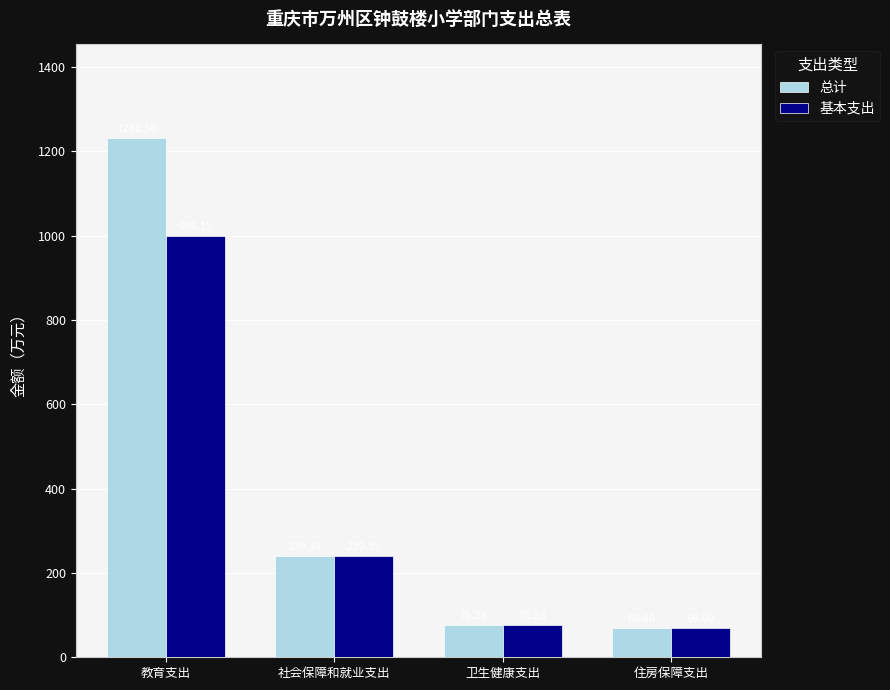

What is the average value of the 基本支出 series?

345.8